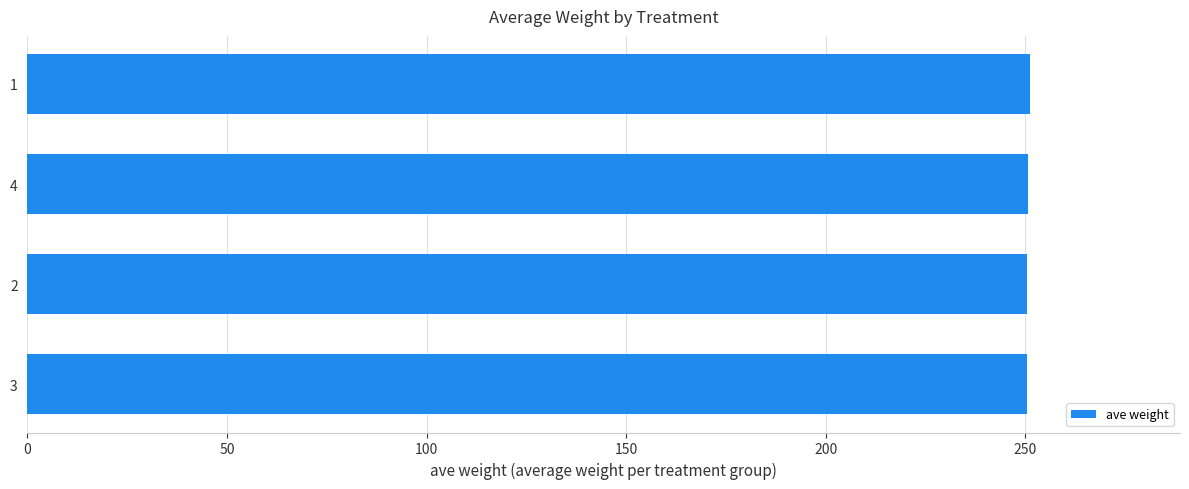

Are the bars horizontal?

Yes